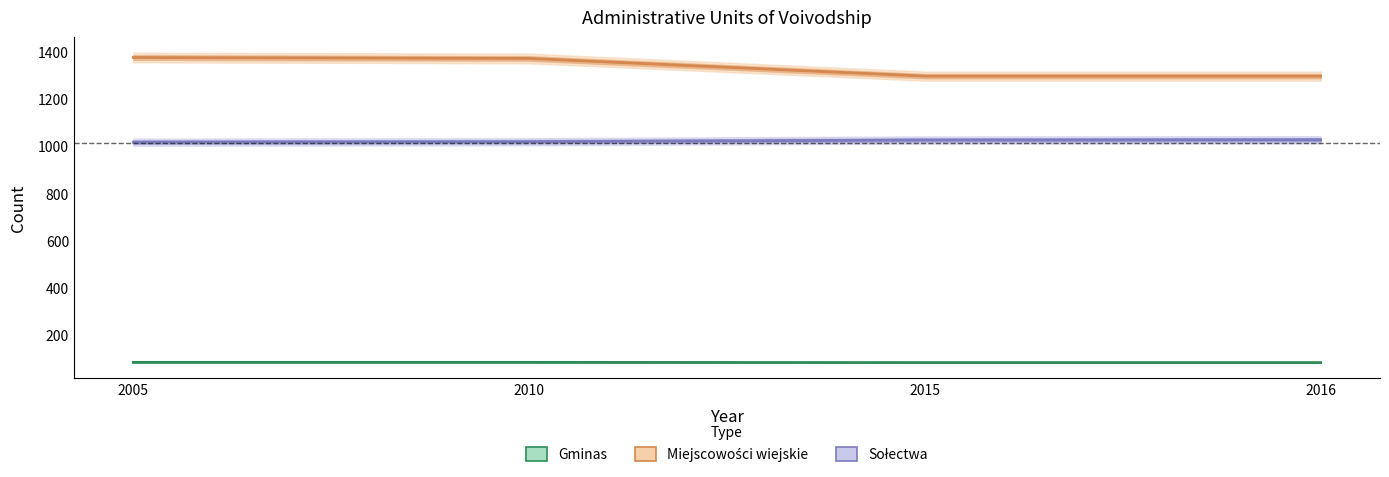

At how many categories does at least one series exceed 1330?

2